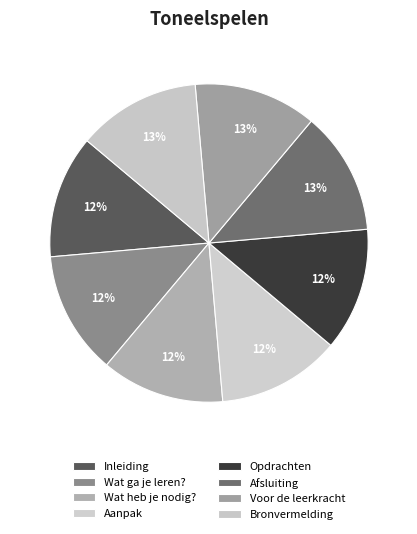

To the nearest percent, what is the average slice percentage?

12%